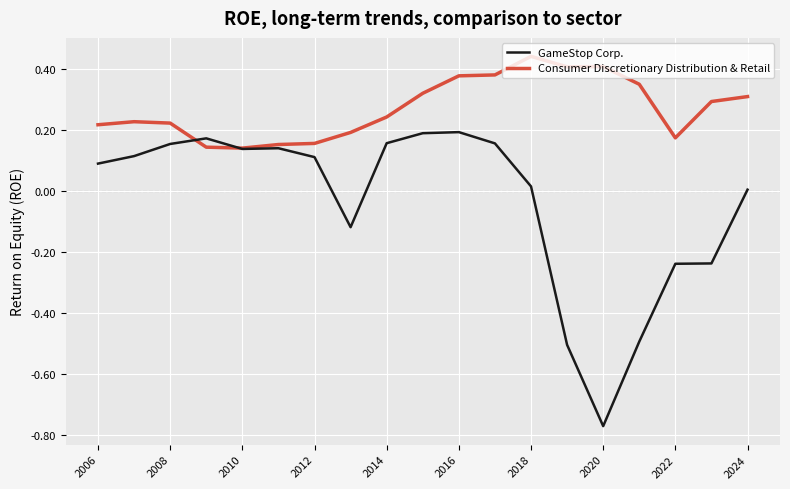

How many lines are shown in the chart?

2